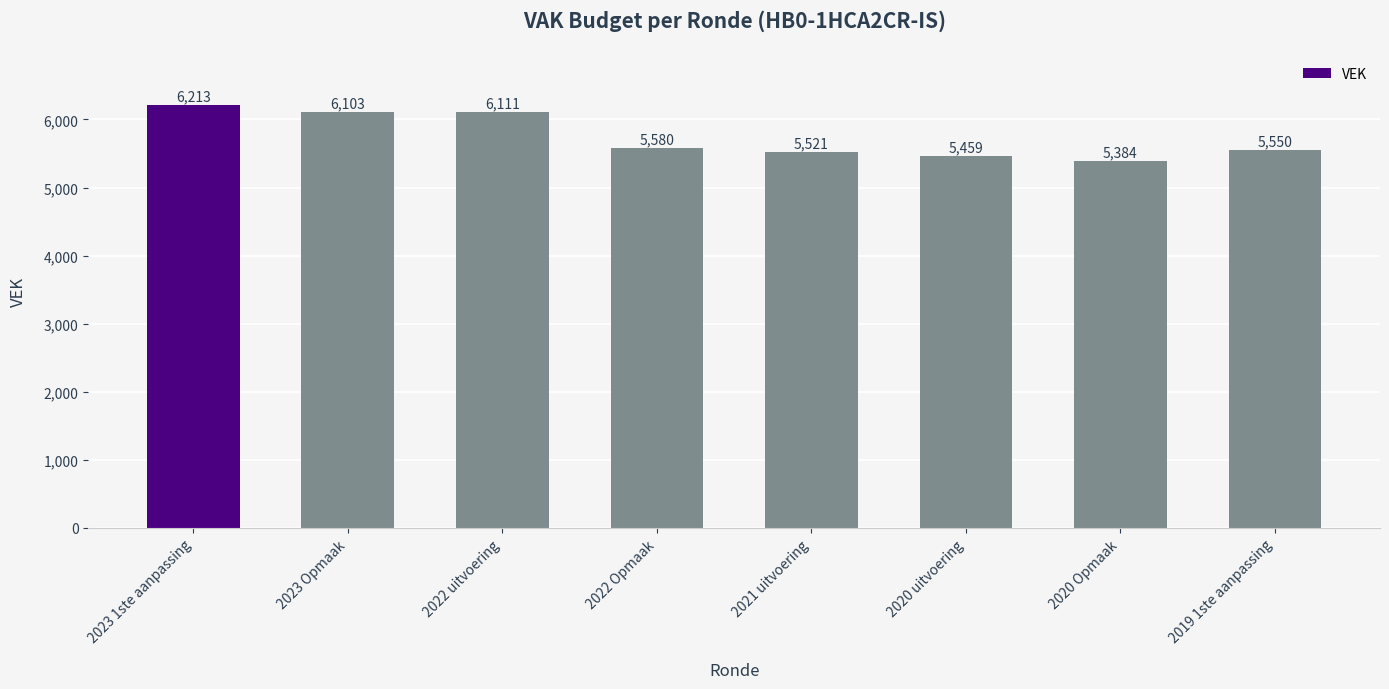

What is the difference between the values at 2023 Opmaak and 2023 1ste aanpassing?

110